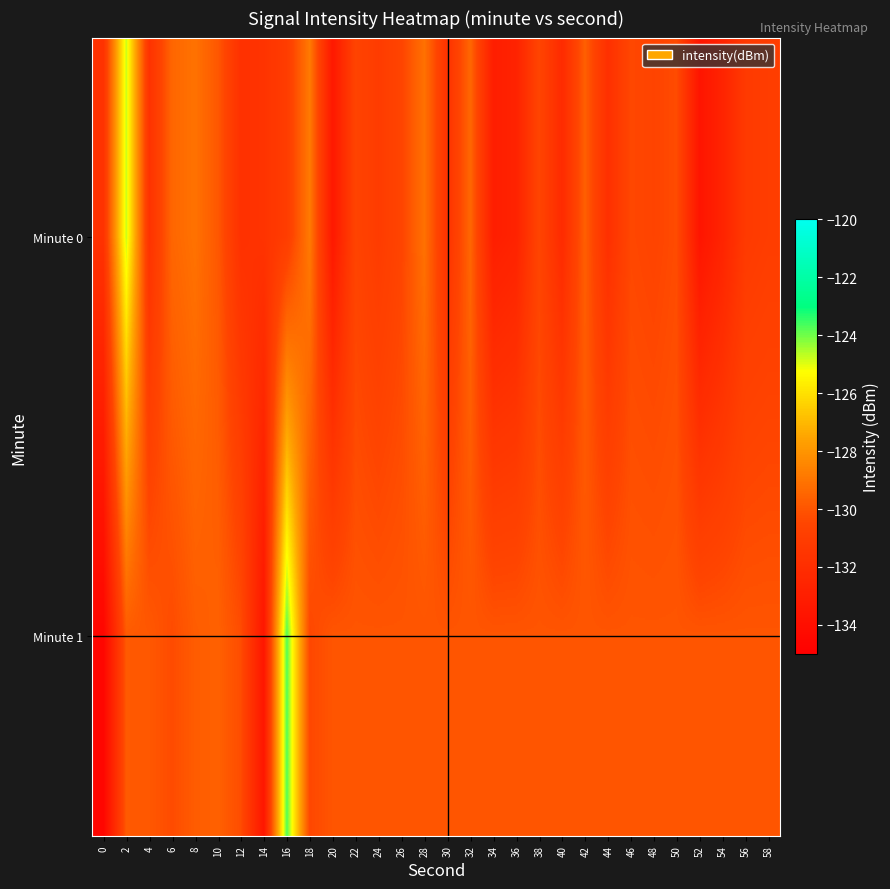

What is the smallest value displayed?

-134.6